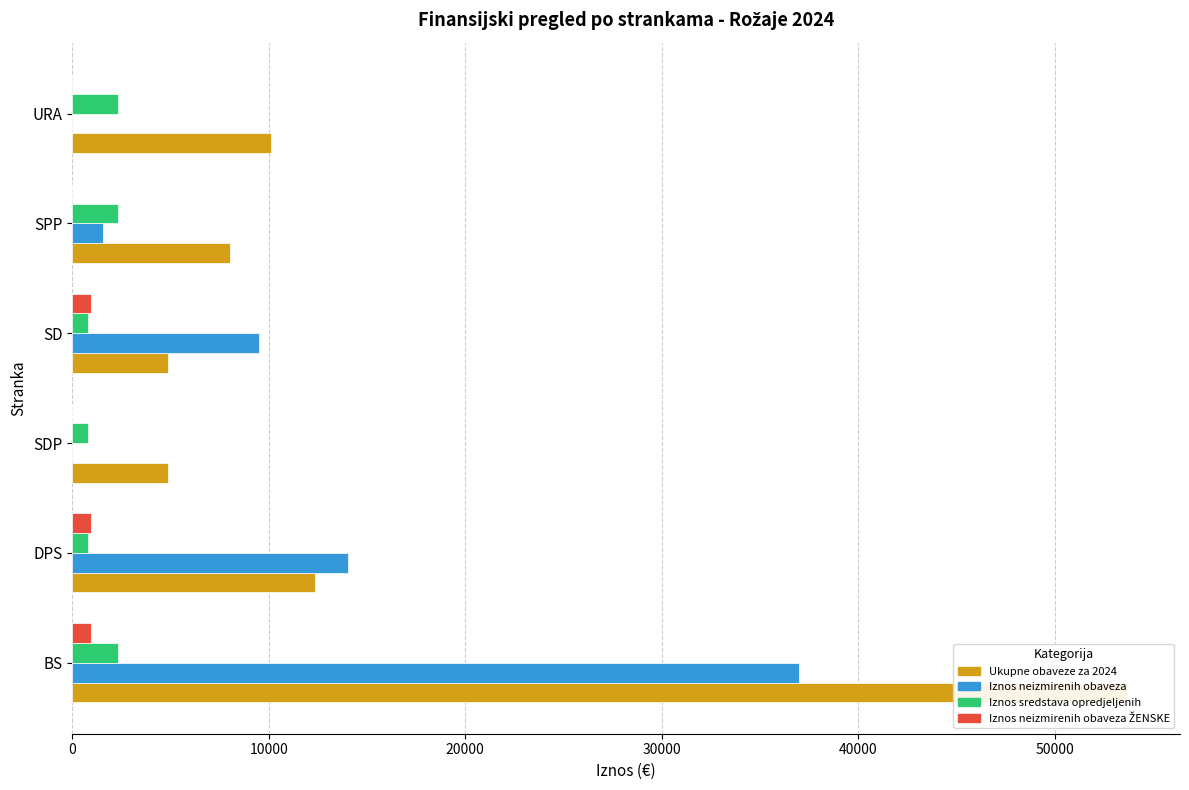

Which series changed the most between BS and URA?

Ukupne obaveze za 2024